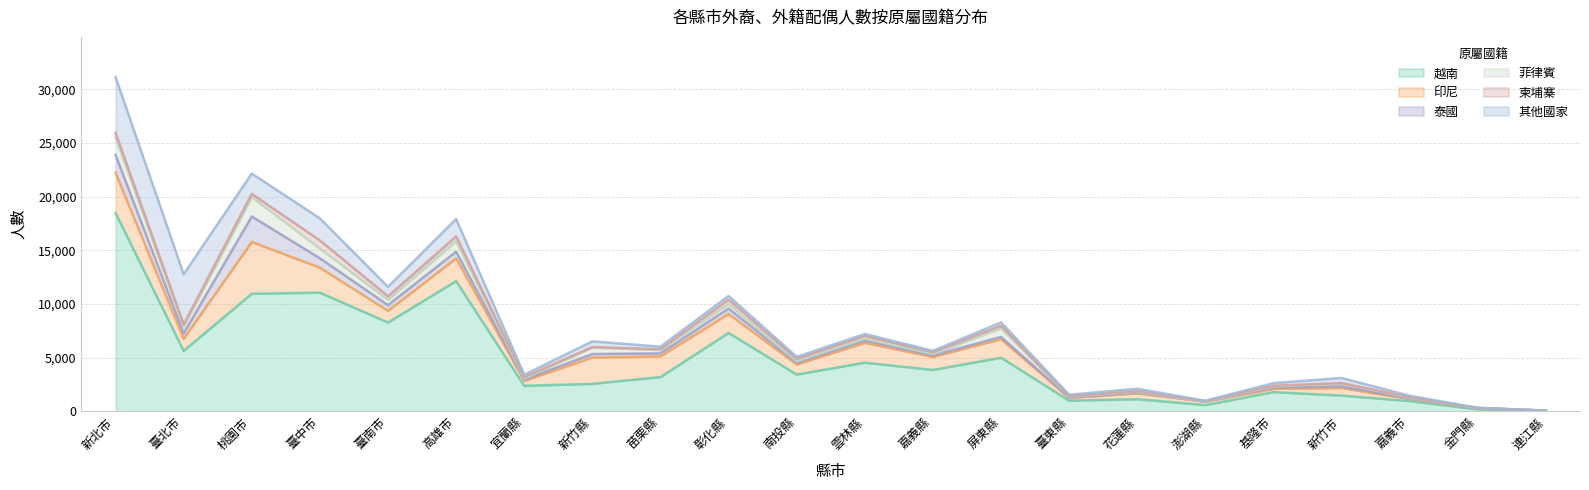

Reading left to right, transcribe all the data shown in this chart.

越南: 18480	5626	10956	11057	8274	12130	2375	2562	3190	7303	3425	4532	3855	4995	996	1130	582	1791	1467	950	181	48
印尼: 3756	1131	4828	2331	1090	2125	465	2455	1933	1774	939	1849	1212	1732	260	544	320	306	707	194	114	6
泰國: 1668	513	2370	873	532	620	118	320	277	496	172	216	143	206	29	65	0	116	155	42	5	3
菲律賓: 1613	625	1802	913	491	980	100	602	309	427	122	176	134	804	86	73	7	105	279	65	4	1
柬埔寨: 442	187	301	749	331	438	131	52	73	412	228	260	168	240	42	64	42	67	24	64	3	3
其他國家: 5193	4691	1893	2060	878	1625	220	528	243	335	191	174	127	309	134	230	31	244	476	131	20	6